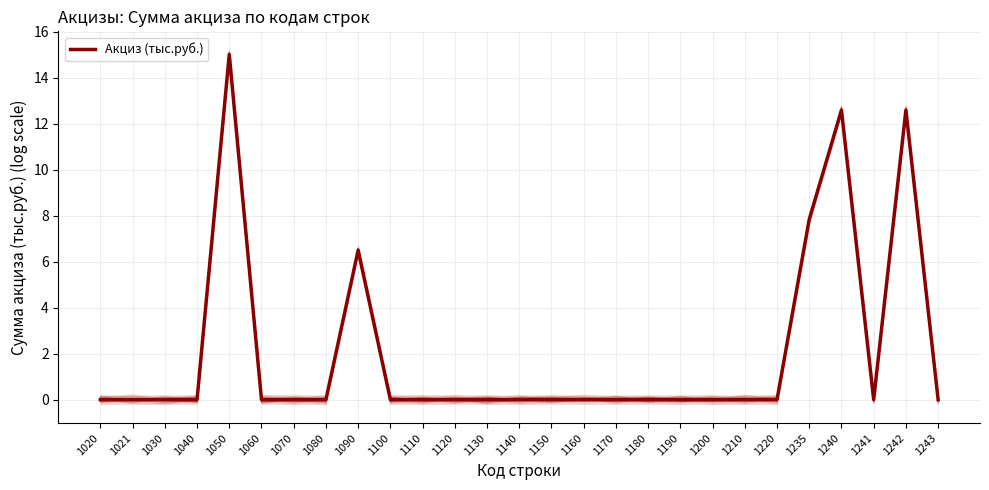

True or false: there are more than 0 points higher than both neighbors.

True